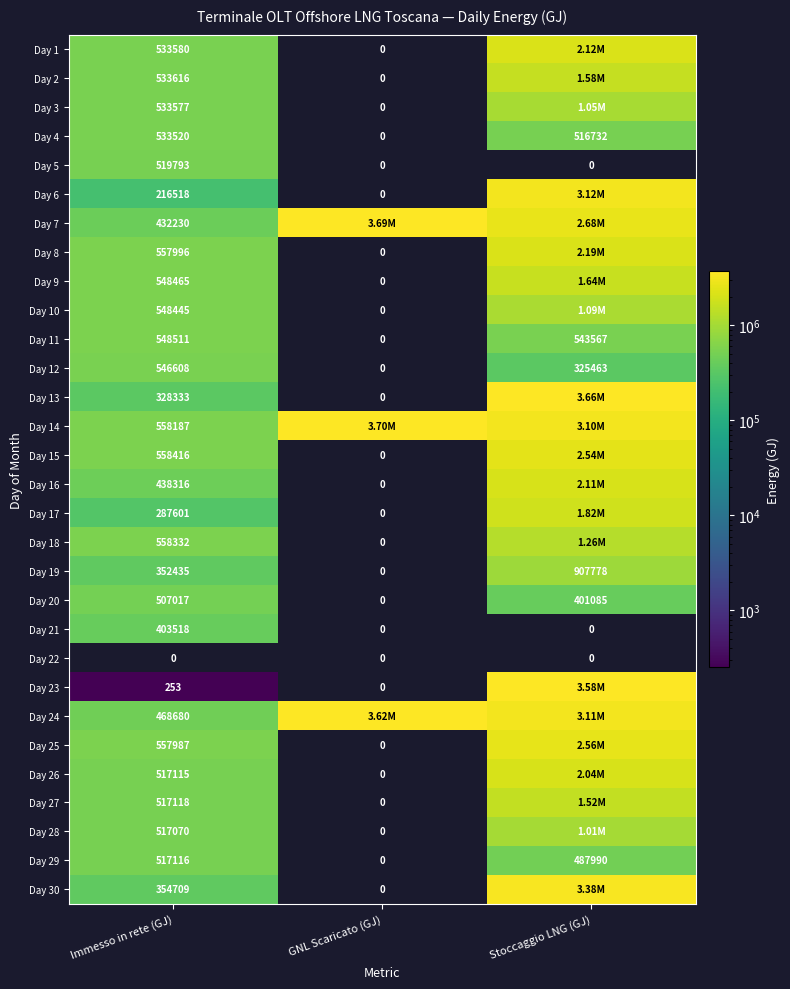

At how many categories does at least one series exceed 951939?

2